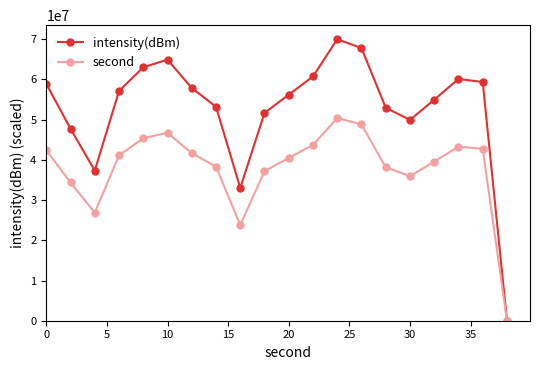

At how many categories does at least one series exceed 28078150?

19